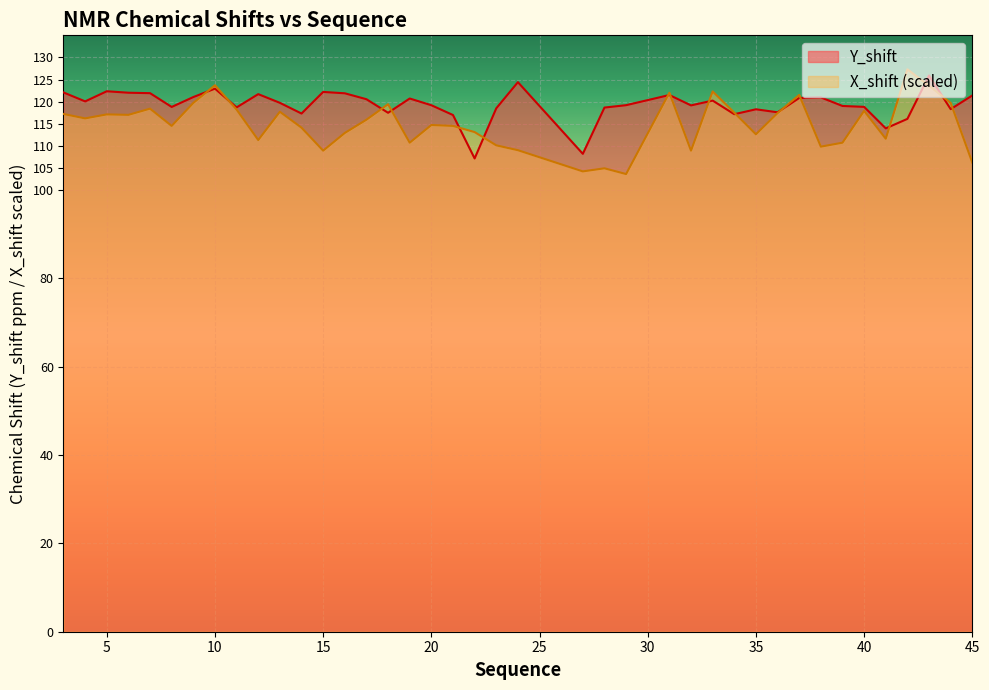

At how many categories does at least one series exceed 122?

9